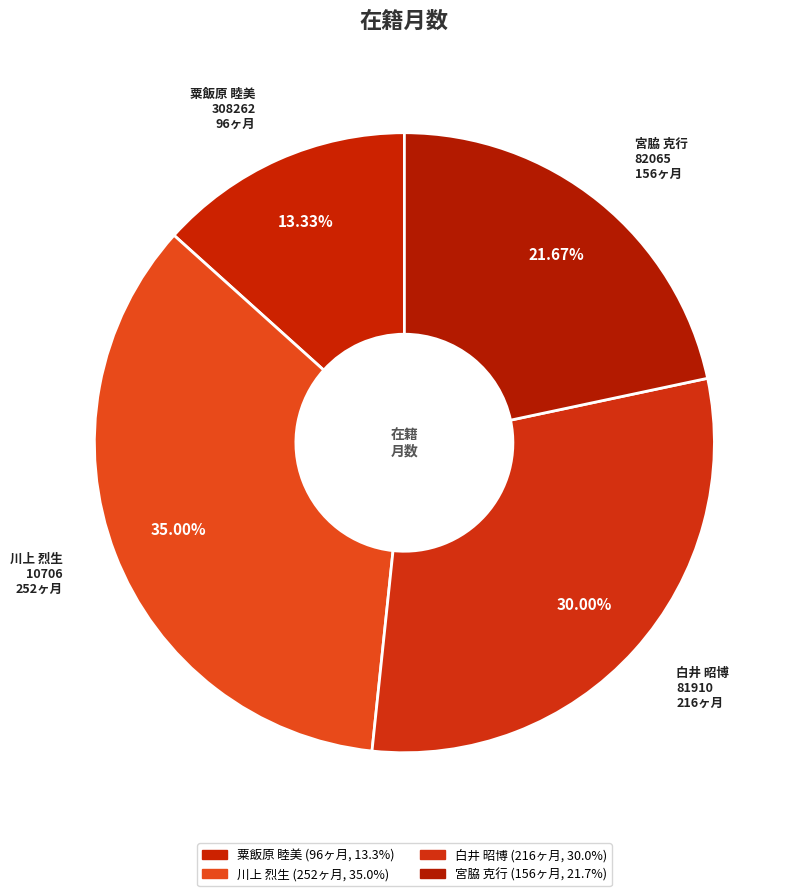

Does any single category account for the majority?

No